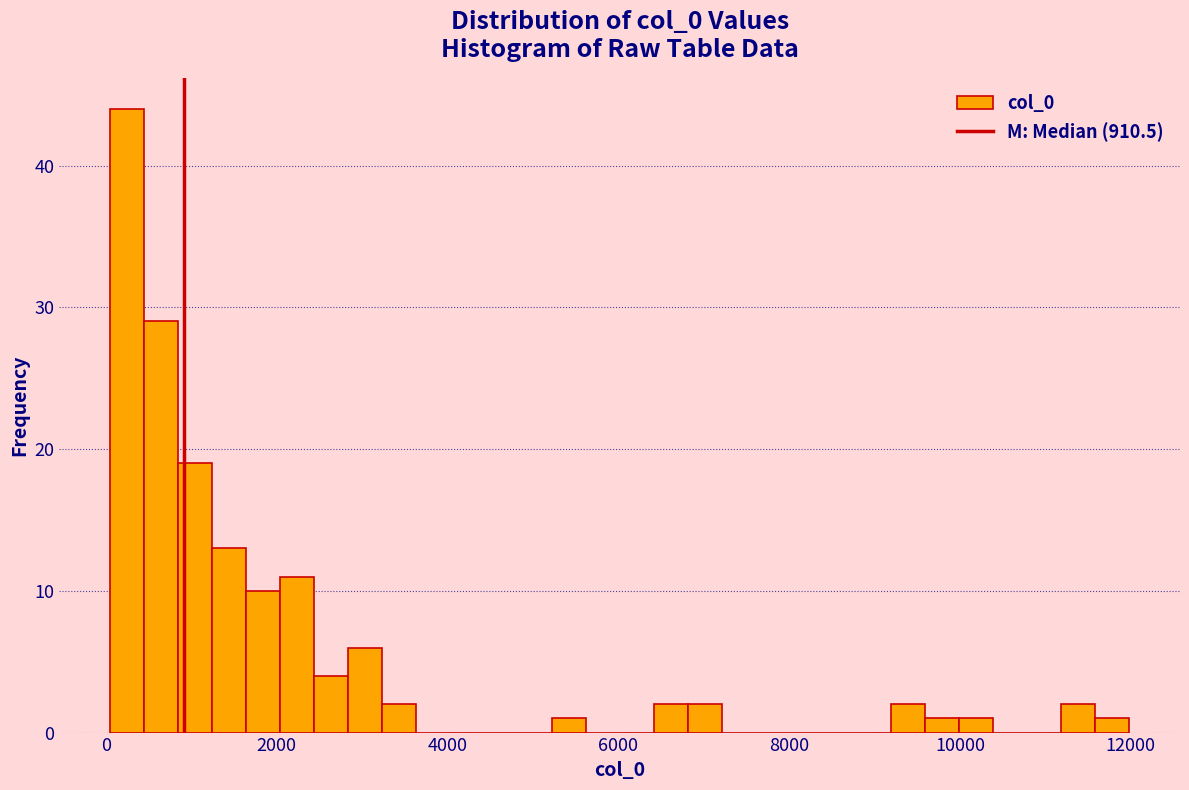

Around what value on the x-axis is the tallest bar? Give the approximate position of its centre, as read against the axis.

200